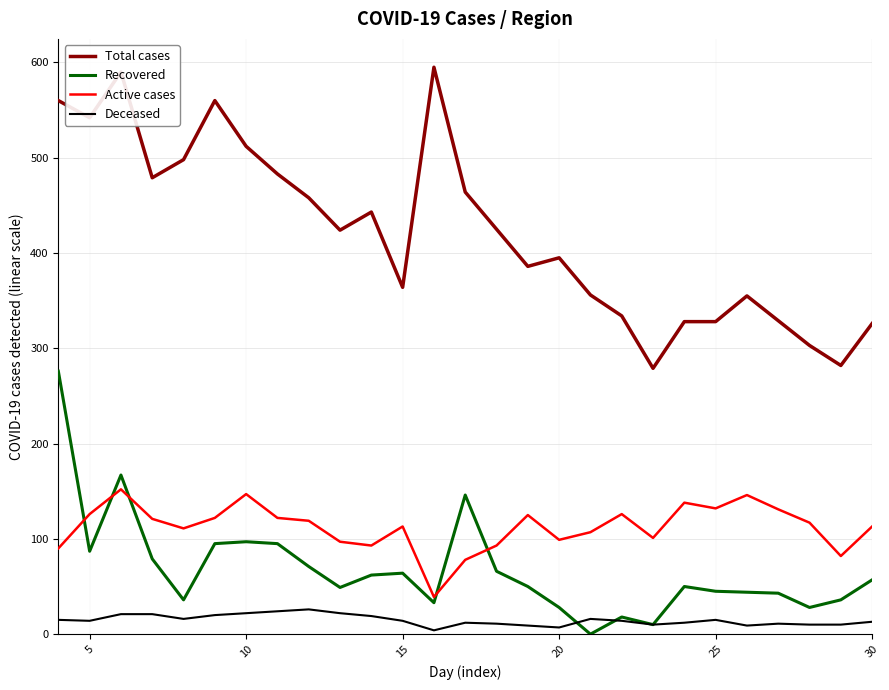

What is the greatest value displayed?

595